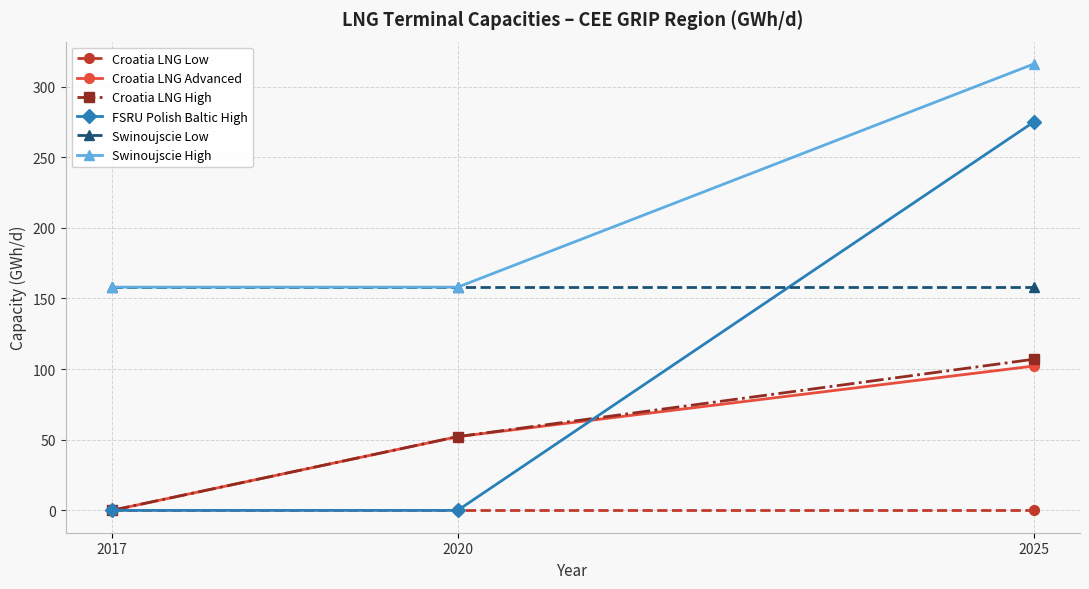

What is the sum of the Croatia LNG High values at 2020 and 2017?

52.2